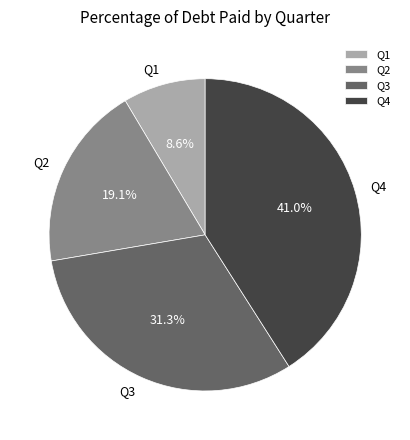

Combined, what portion of the pie is Q1 and Q3?

39.9%